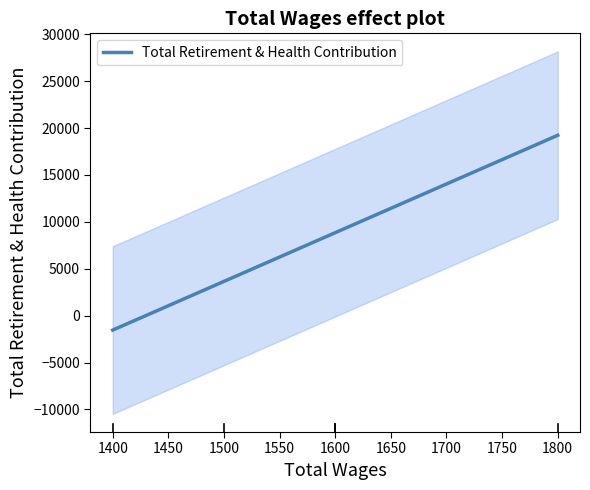

Is this an area chart (filled region under the line)?

No